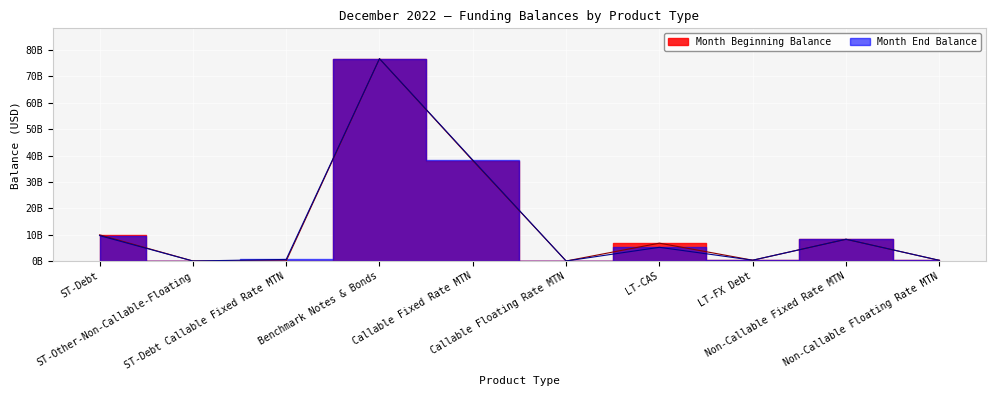

What is the difference between the second highest and second lowest values in the Month End Balance series?

38292290000.0